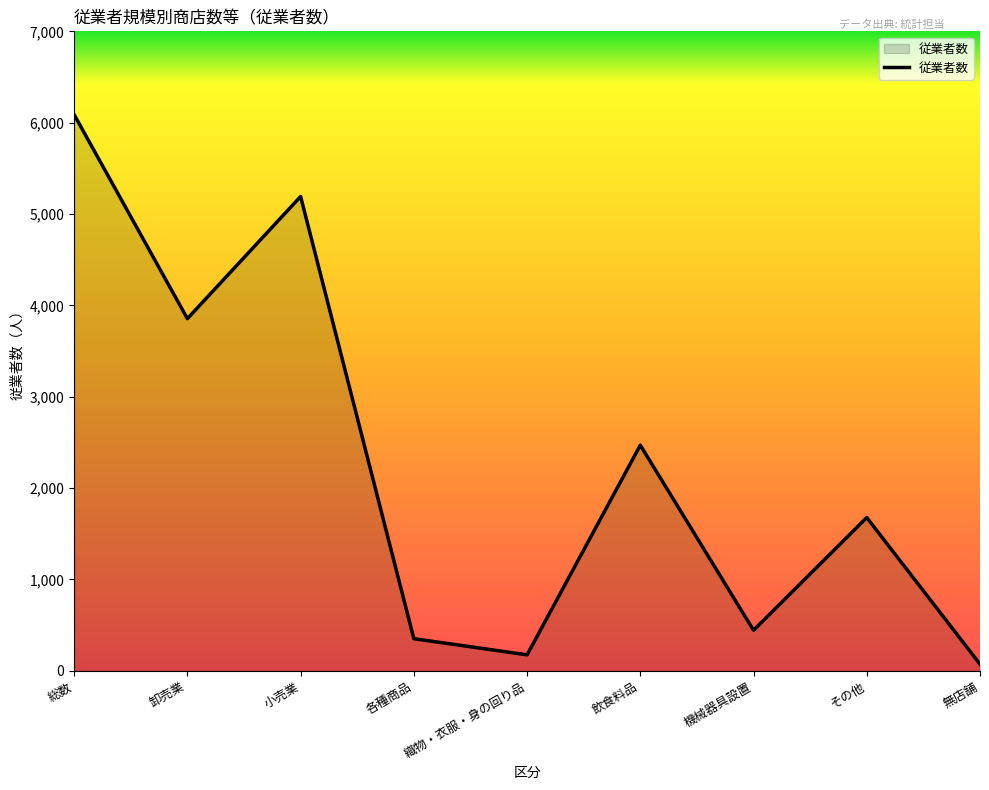

Which label corresponds to the smallest value in the chart?

無店舗